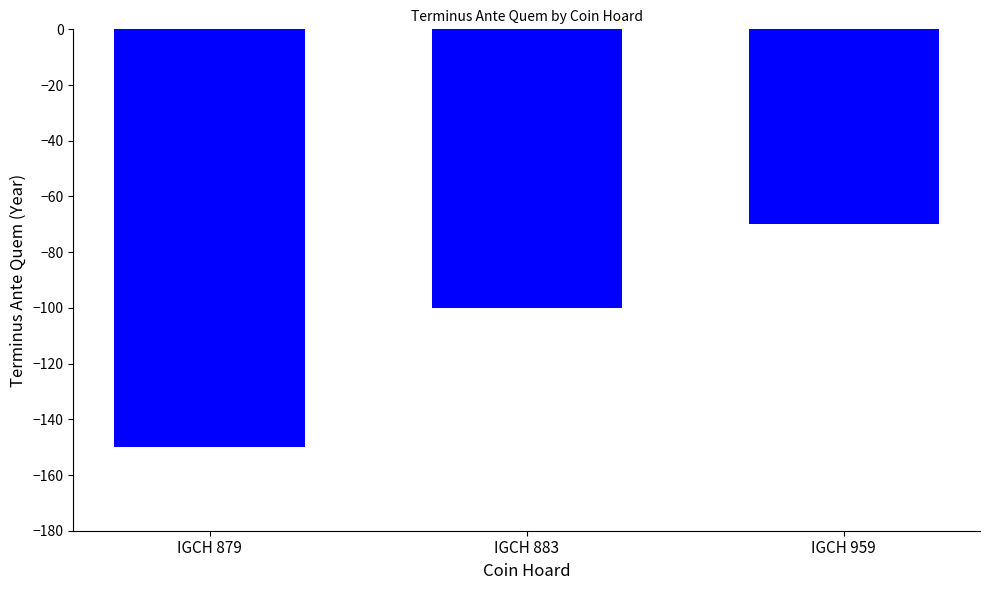

List the labels in order of value, smallest first.

IGCH 879, IGCH 883, IGCH 959